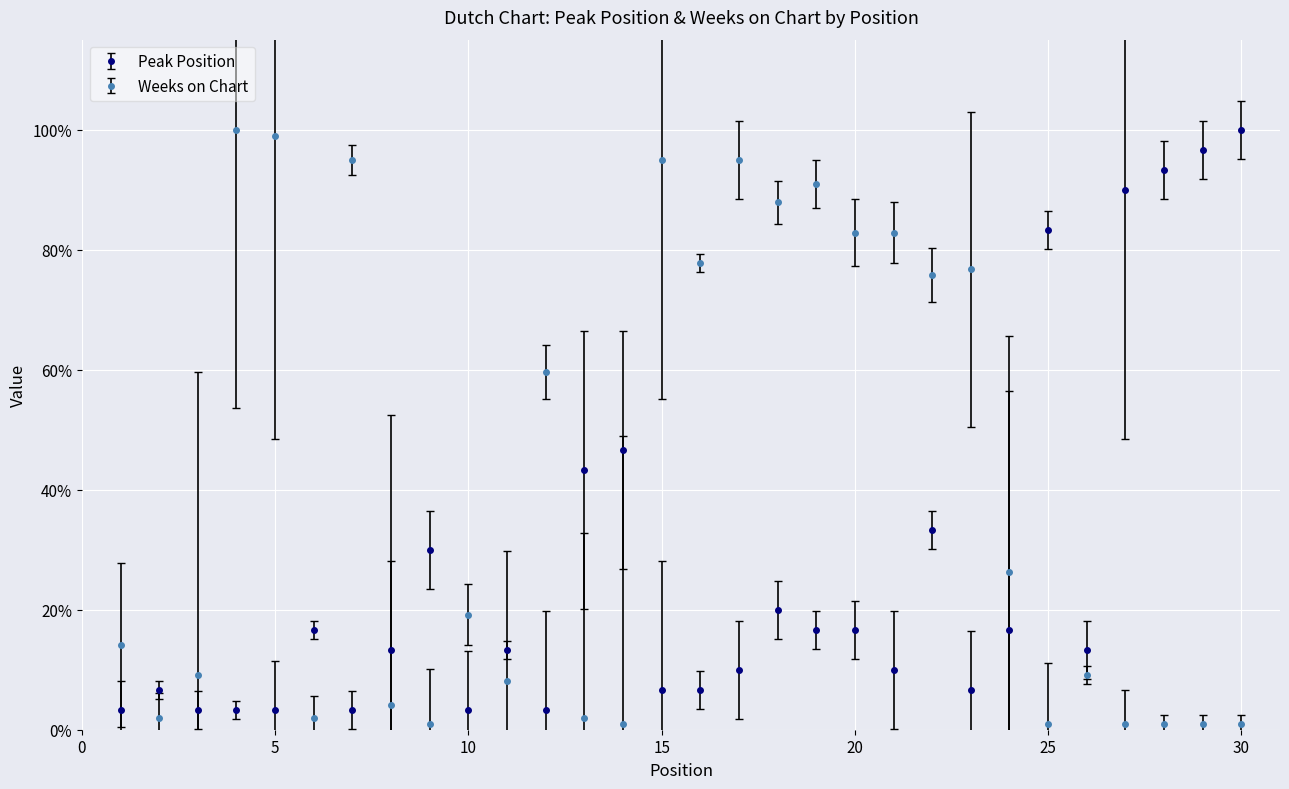

Does the chart display data point markers on the line(s)?

Yes